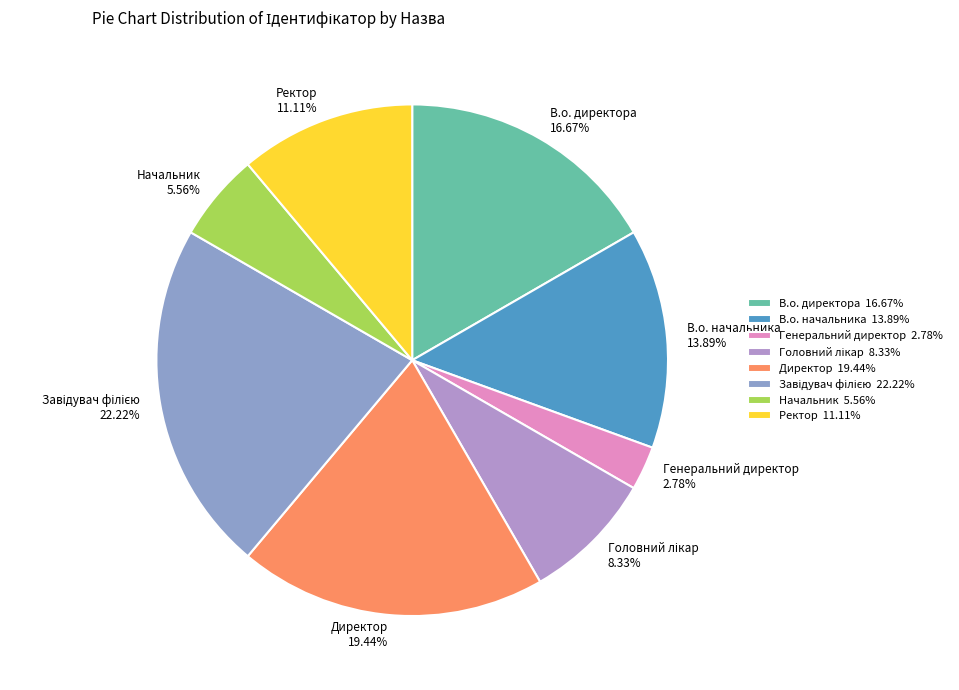

Combined, what portion of the pie is Директор and Генеральний директор?

22.2%